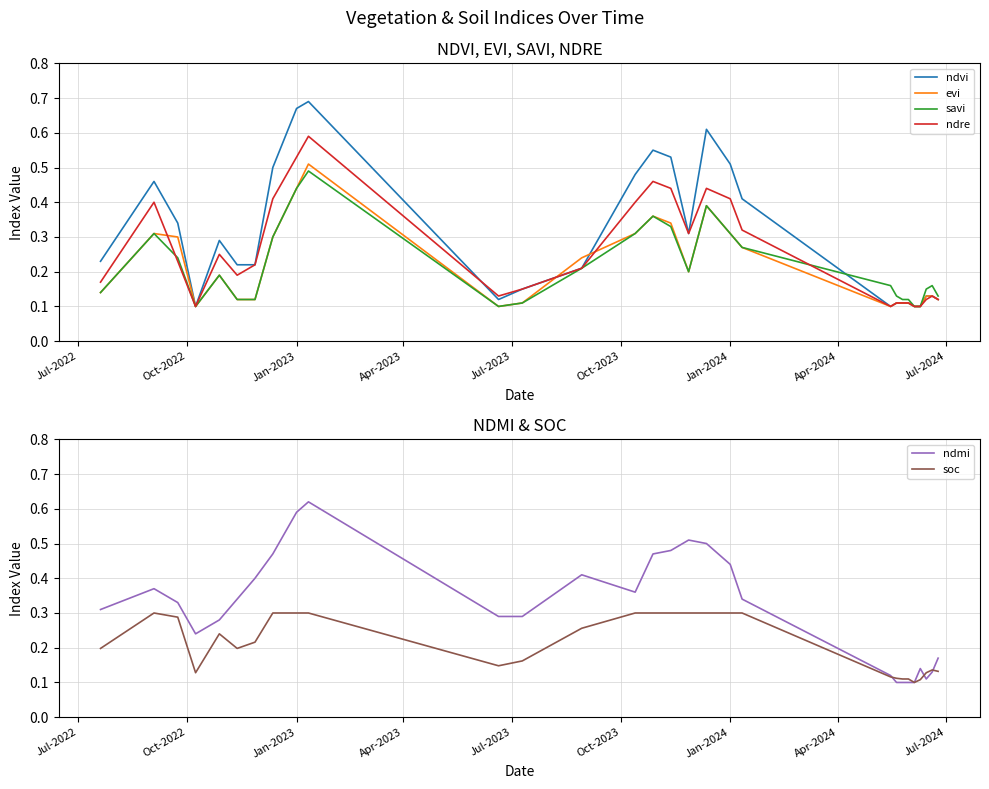

How many times do soc and ndvi cross each other?

7